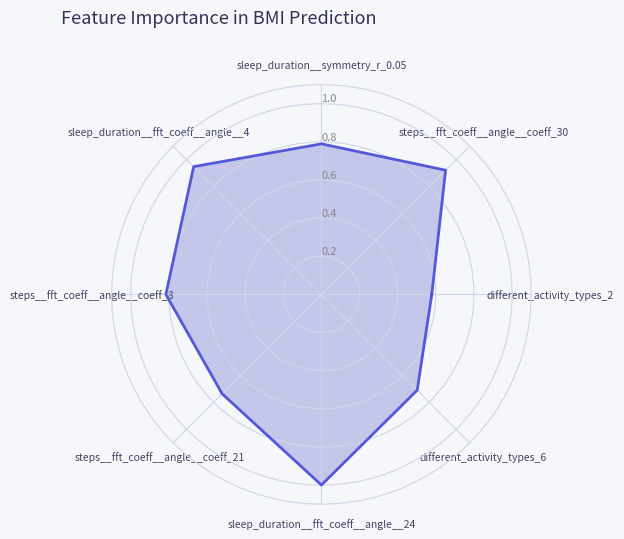

True or false: there are more than 2 points higher than both neighbors.

True